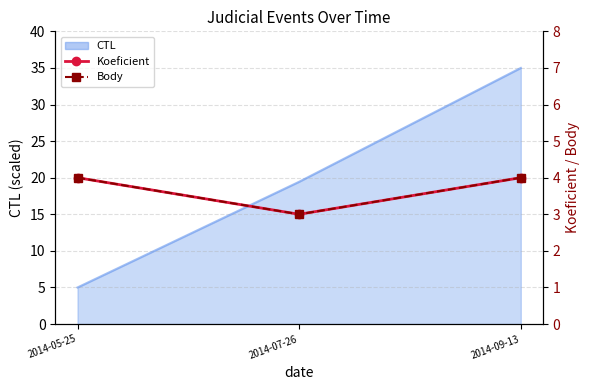

What is the value of the Body point at the 2nd from the left?

3